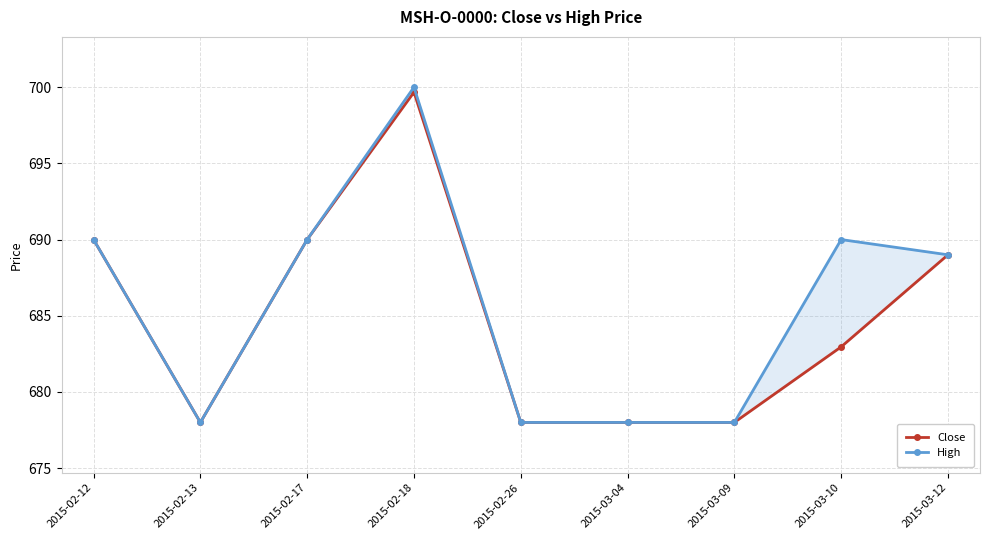

How many series are shown in this chart?

2